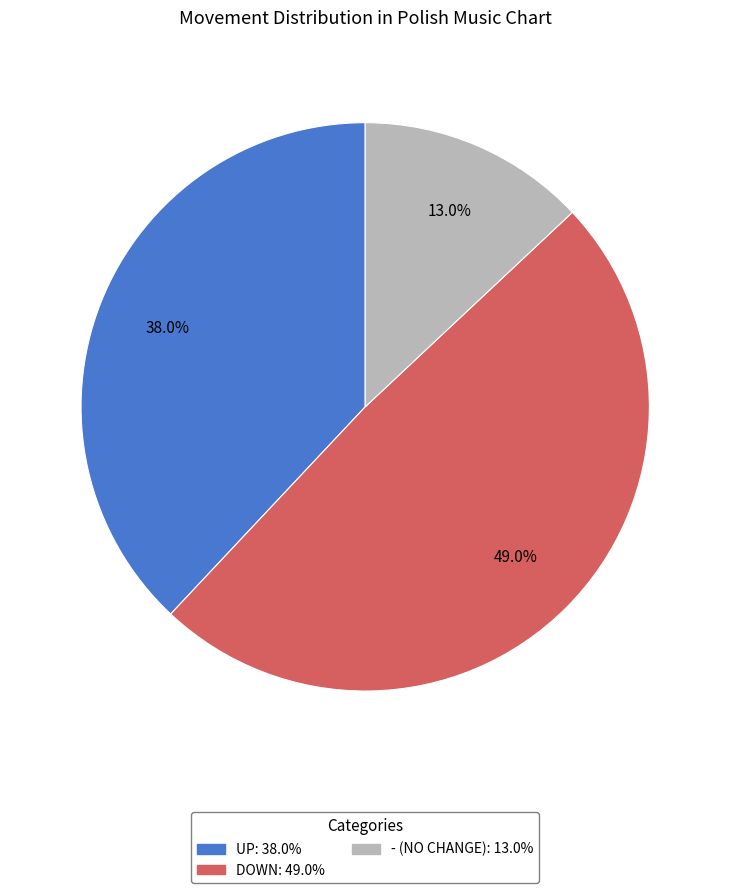

Is there a majority slice in this chart?

No